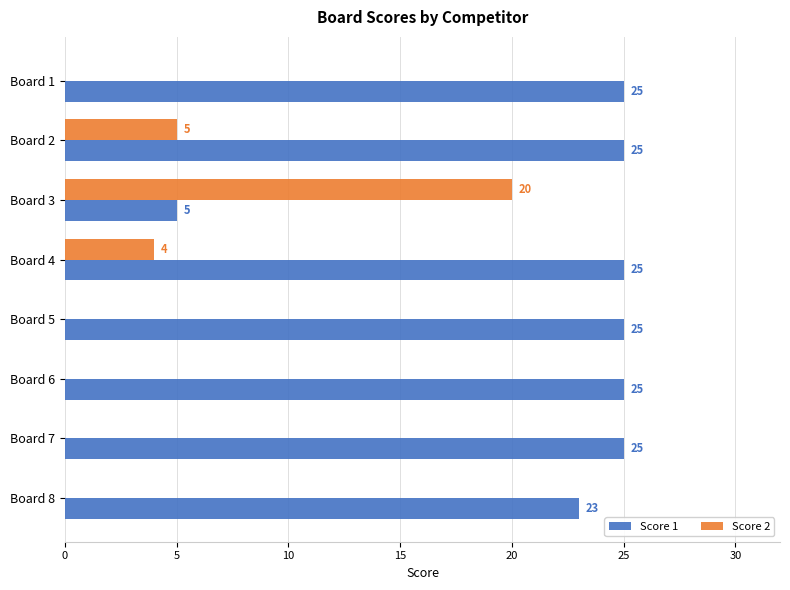

What are all the series names shown in the legend?

Score 1, Score 2